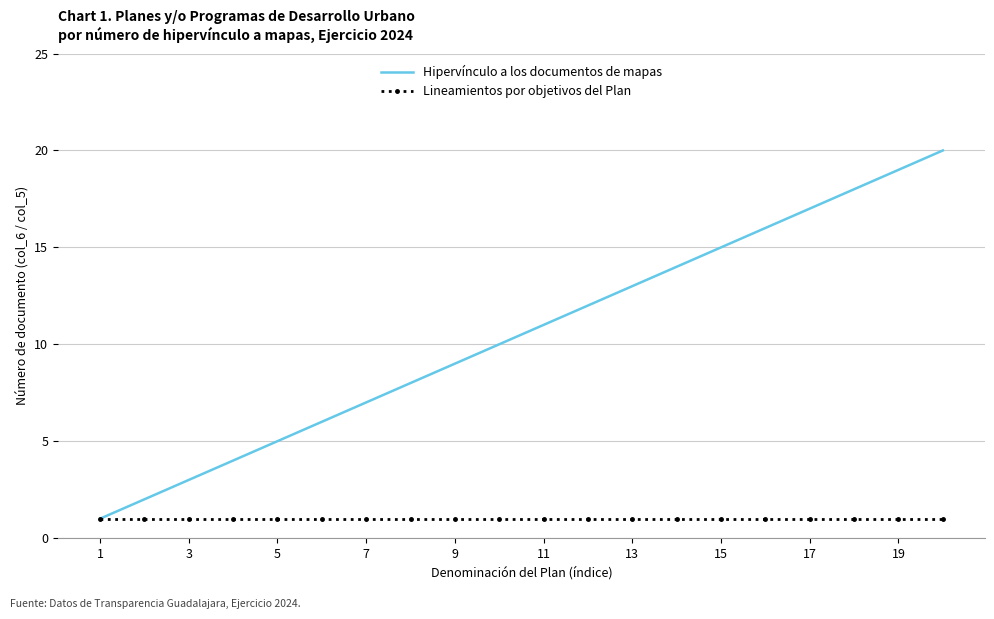

Rank the series by their maximum value, from lowest to highest.

Lineamientos por objetivos del Plan, Hipervínculo a los documentos de mapas